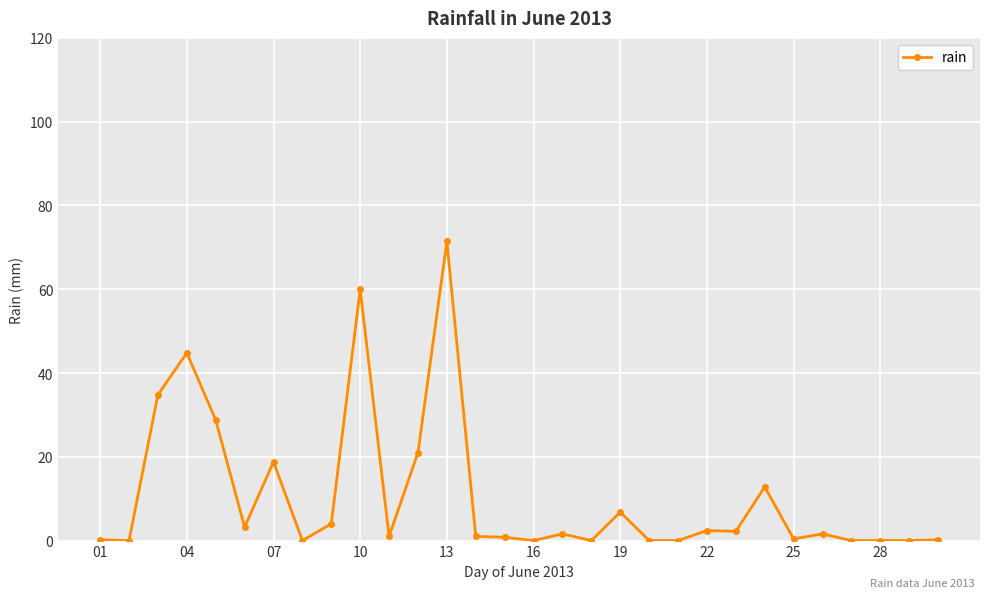

Does the chart display data point markers on the line(s)?

Yes